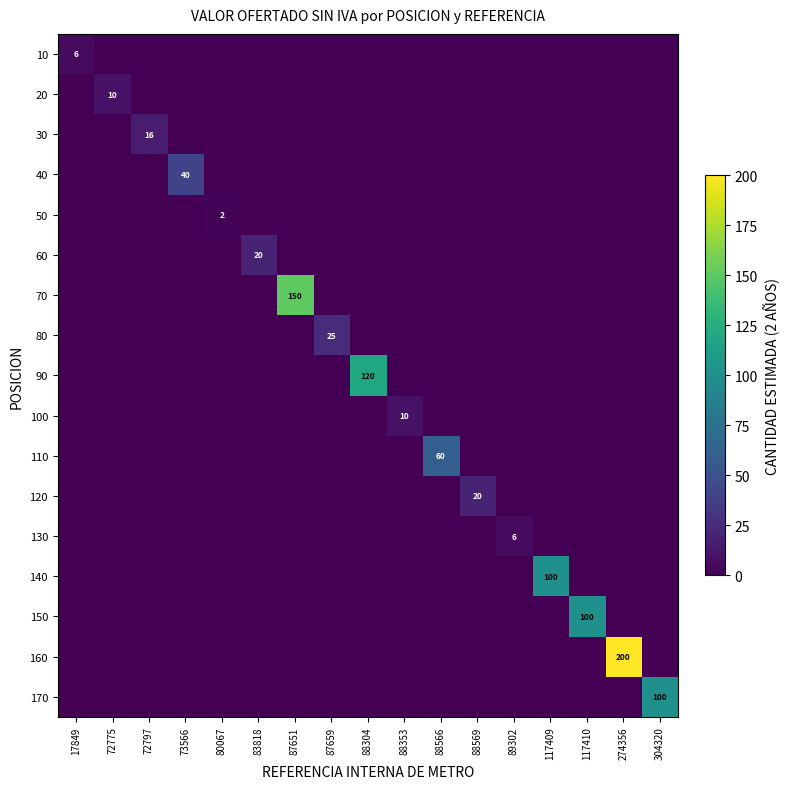

Is the value of 50 at 304320 greater than the value of 90 at 304320?

No